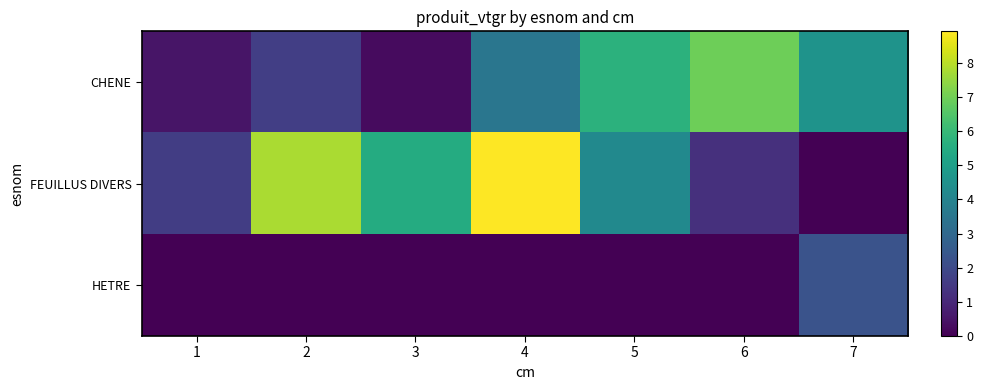

Rank the series by their average value, from lowest to highest.

HETRE, CHENE, FEUILLUS DIVERS